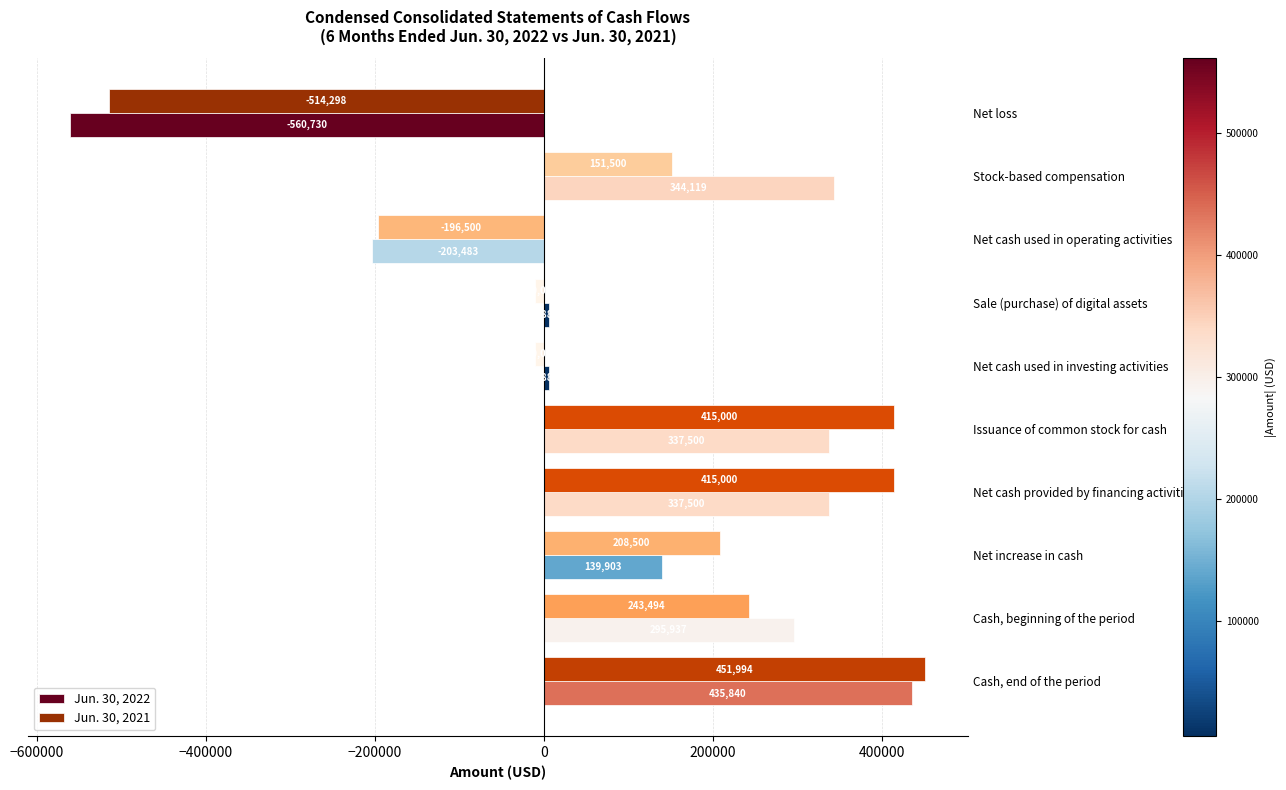

Which series has the largest total across all categories?

Jun. 30, 2021